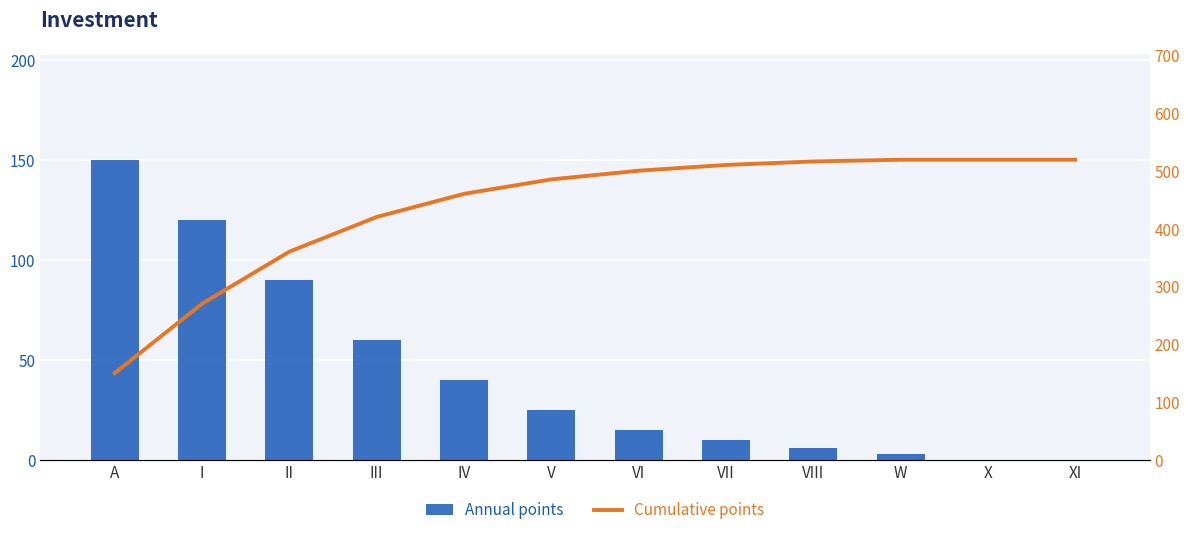

What is the maximum value for Cumulative points?

519